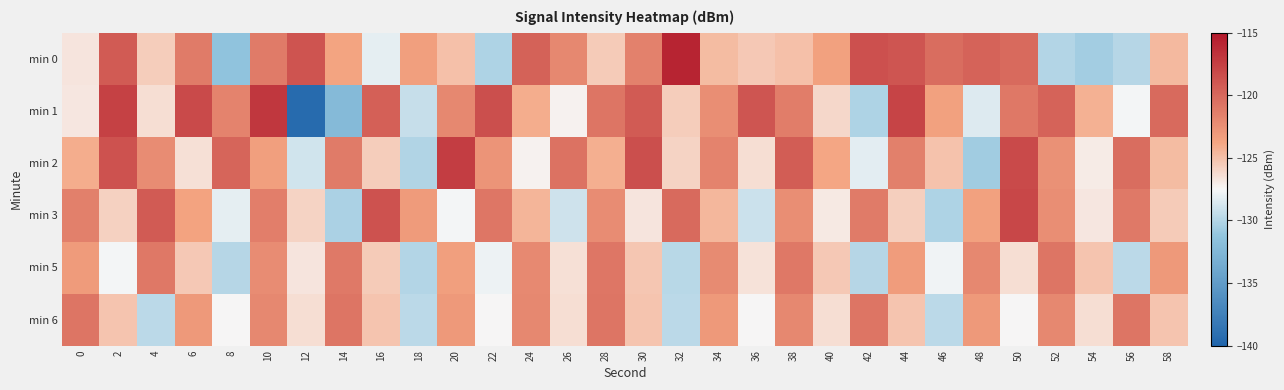

How many categories are shown in the chart?

30